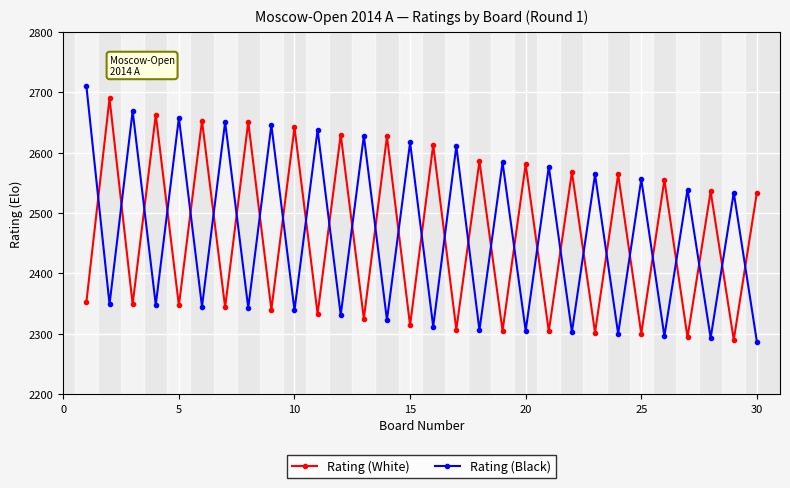

What is the value of the Rating (White) point at the 25th from the left?

2300